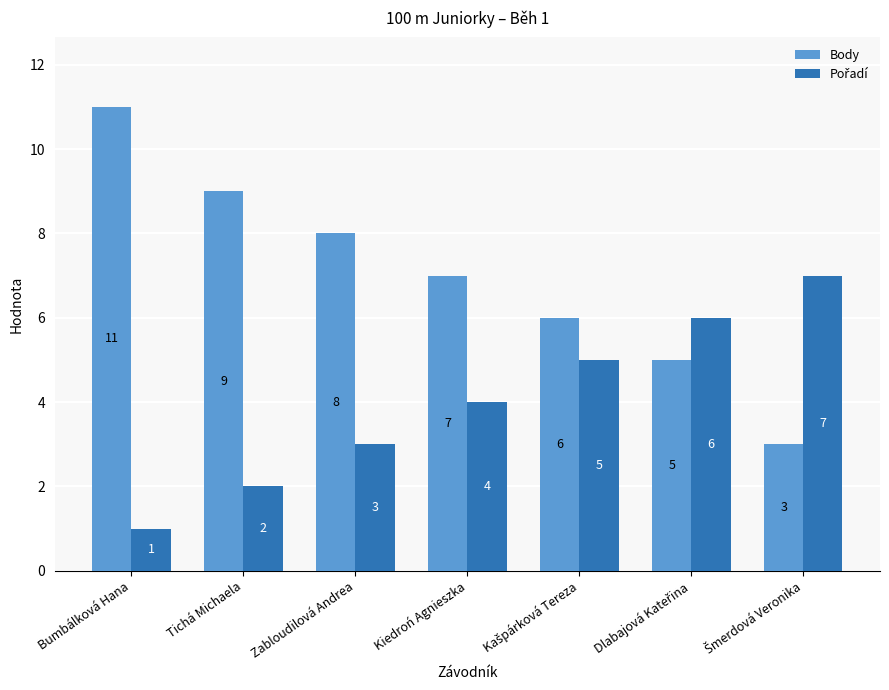

How many distinct data groups are displayed?

2